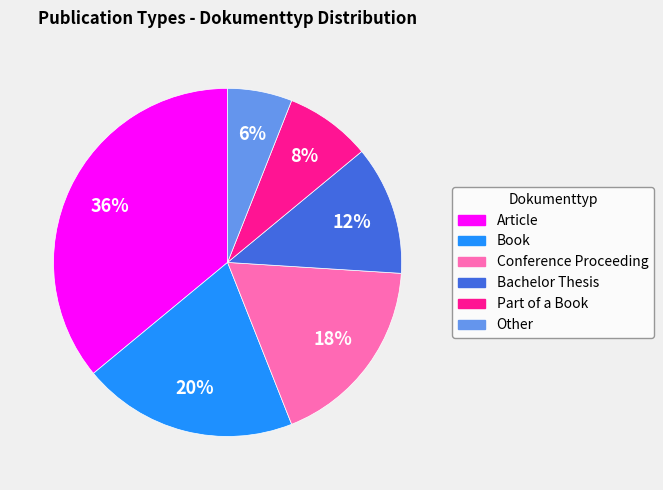

Count the number of slices in the pie.

6